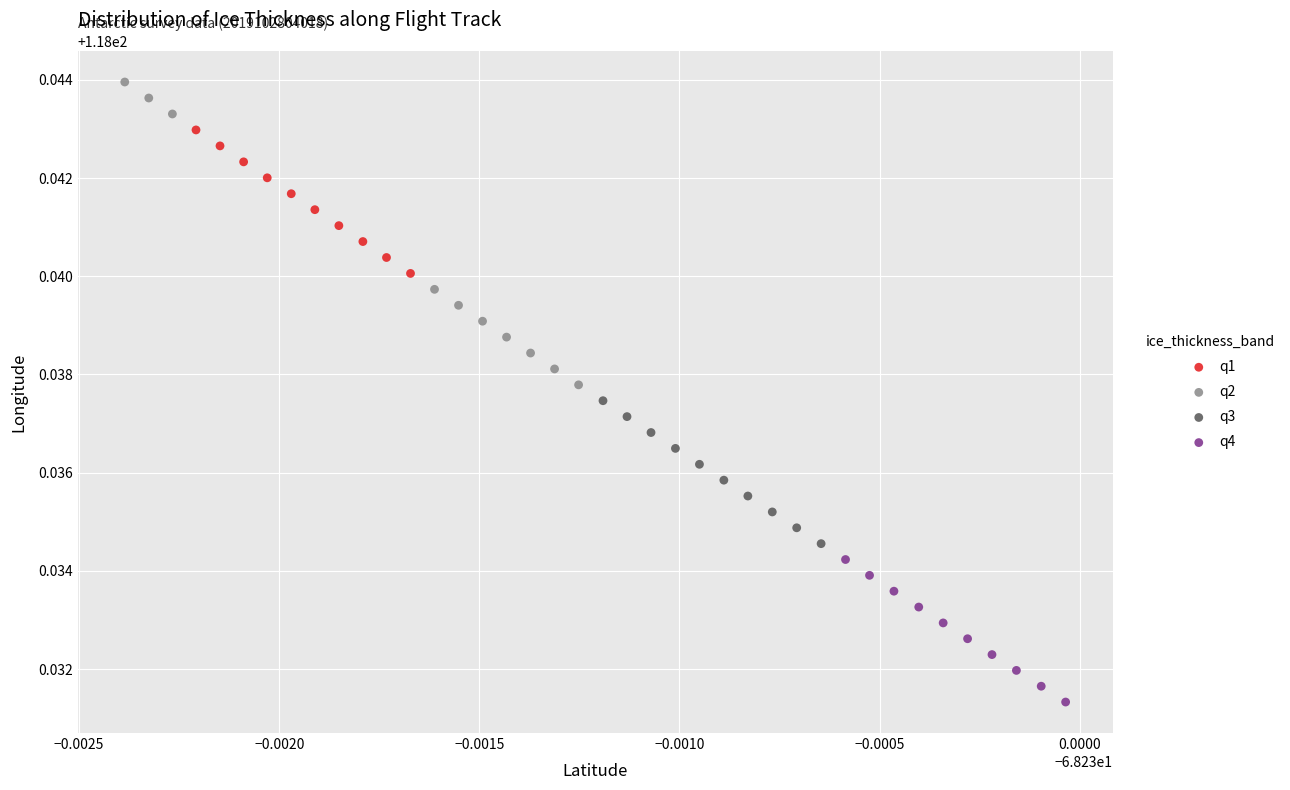

What are all the series names shown in the legend?

q1, q2, q3, q4